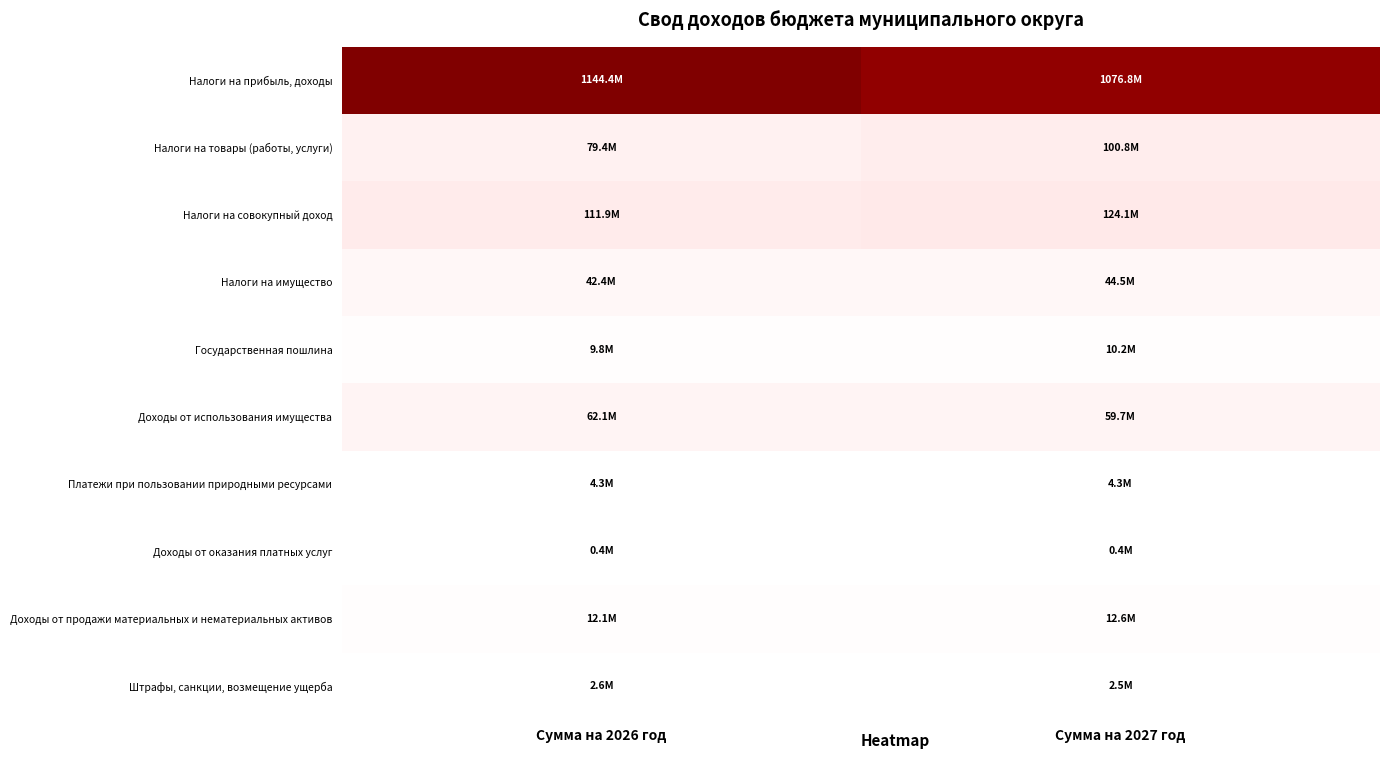

Between Сумма на 2026 год and Сумма на 2027 год, which is larger?

Сумма на 2026 год